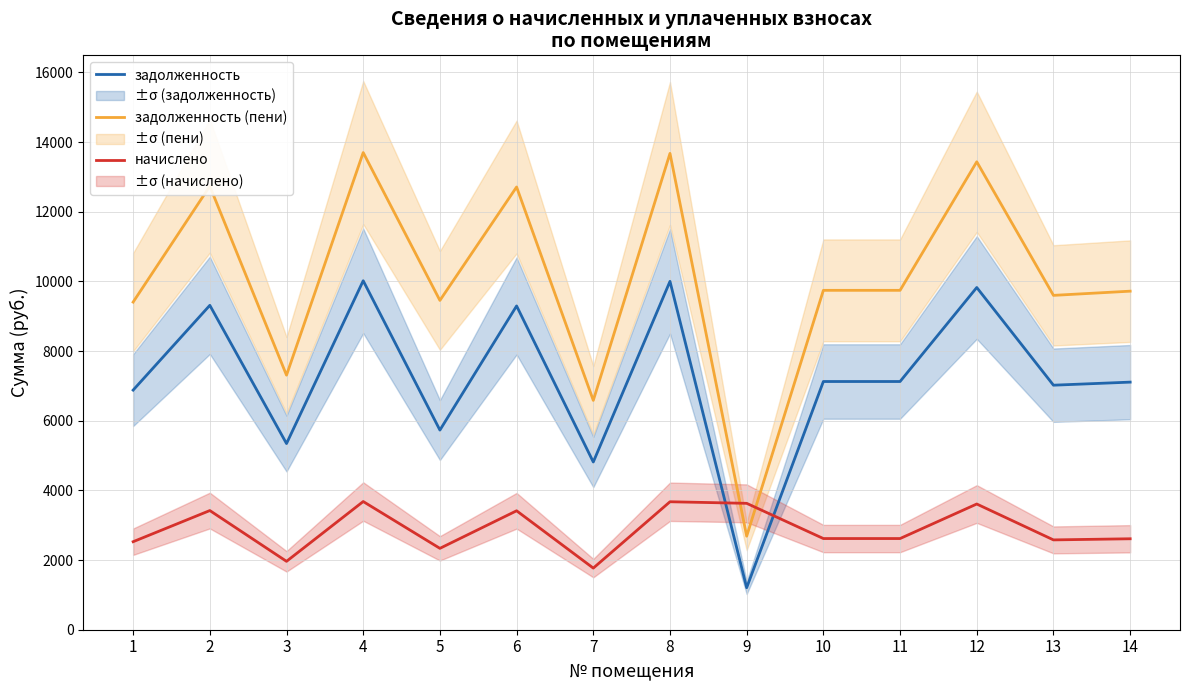

How many series are shown in this chart?

3